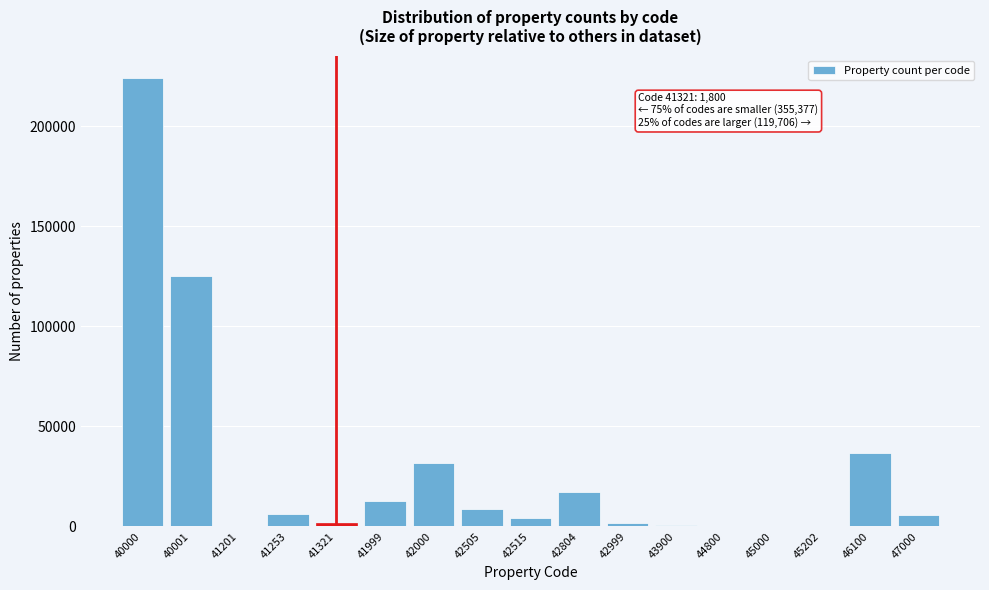

What is the sum of all values?

476883